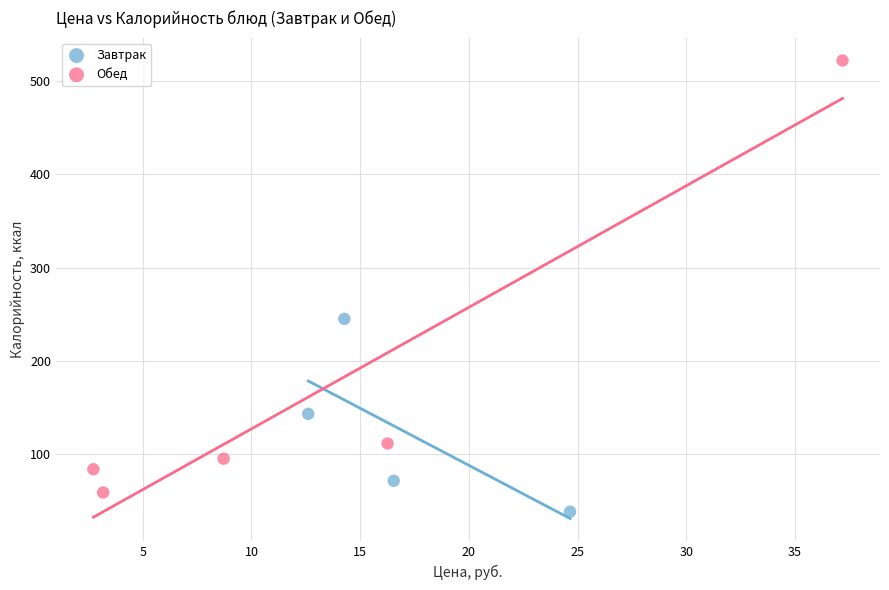

Which series has the largest Y range (max minus min)?

Обед